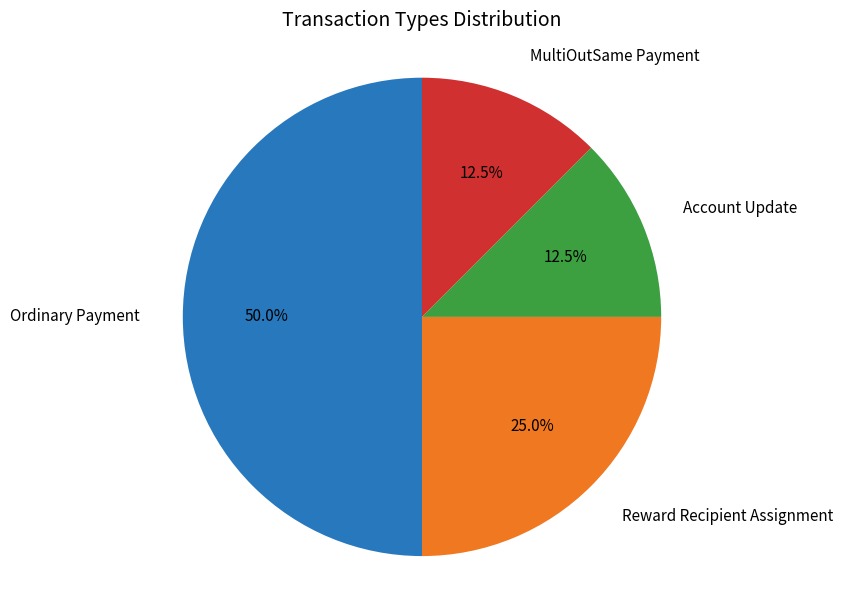

Combined, do MultiOutSame Payment and Account Update account for over 50%?

No